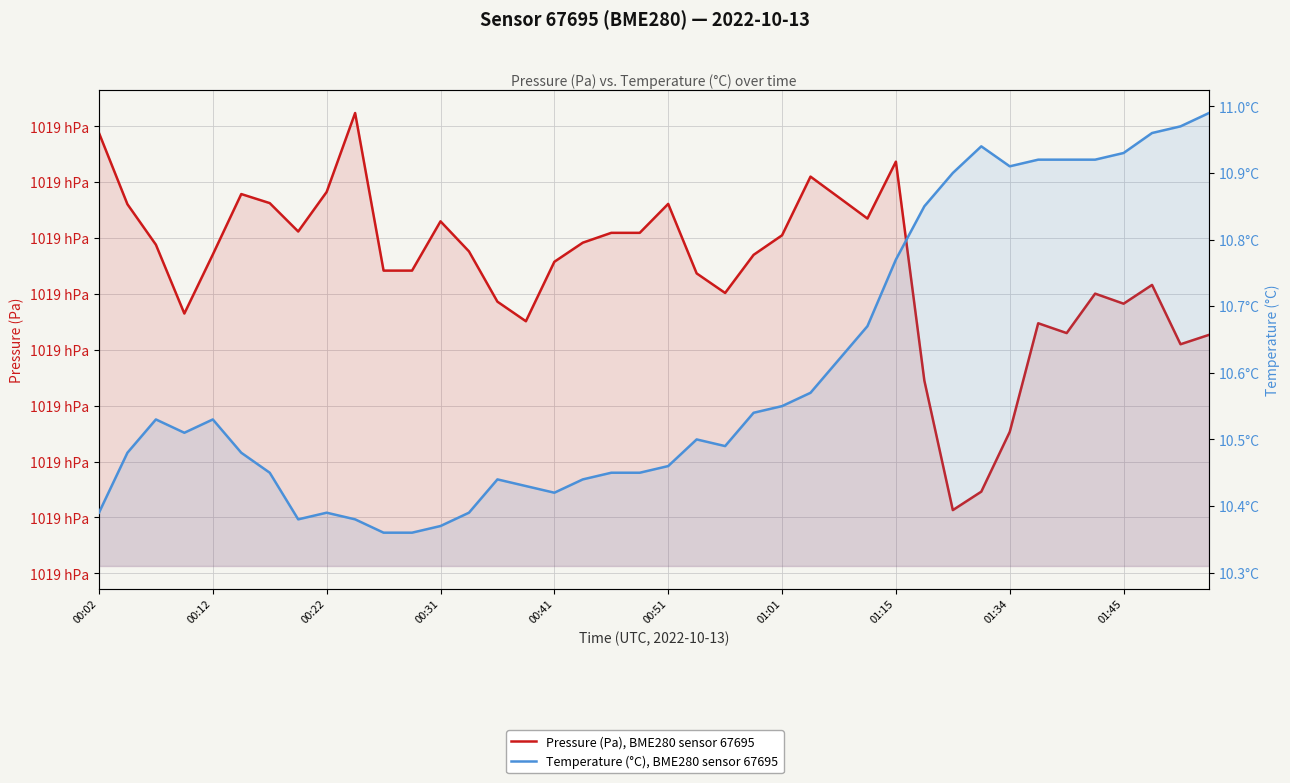

Which series has the largest total across all categories?

pressure